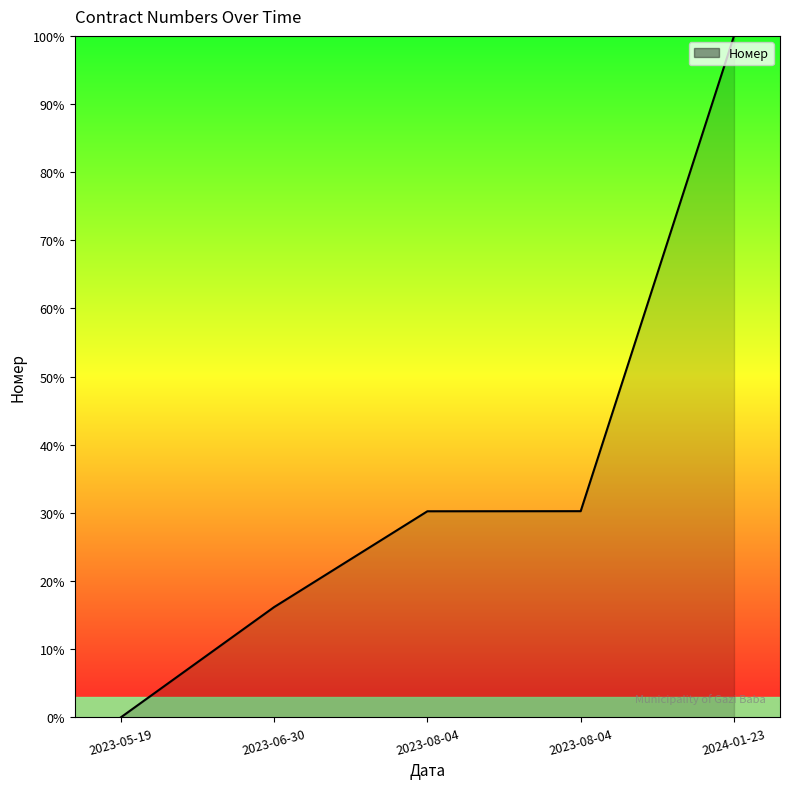

The value at 2024-01-23 is 47.7. True or false?

False